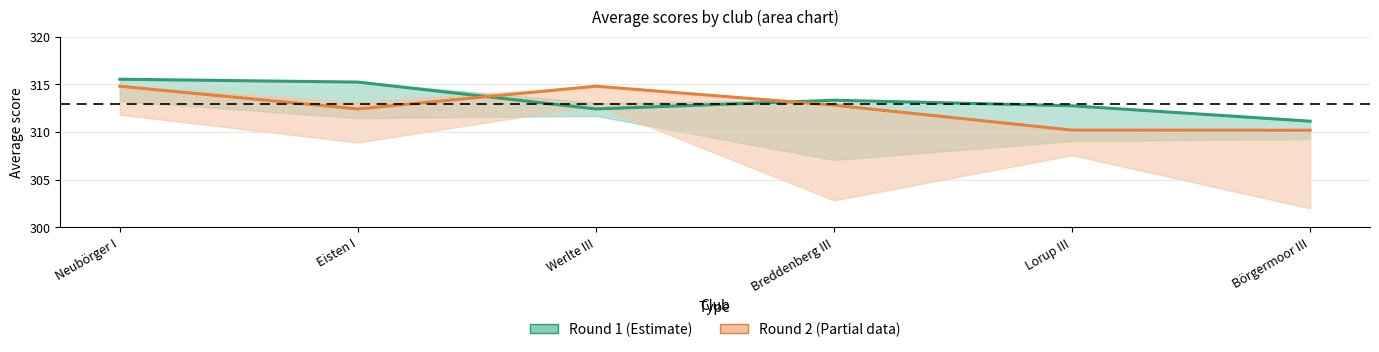

At which category does Round 2 Avg reach its first local valley?

Eisten I